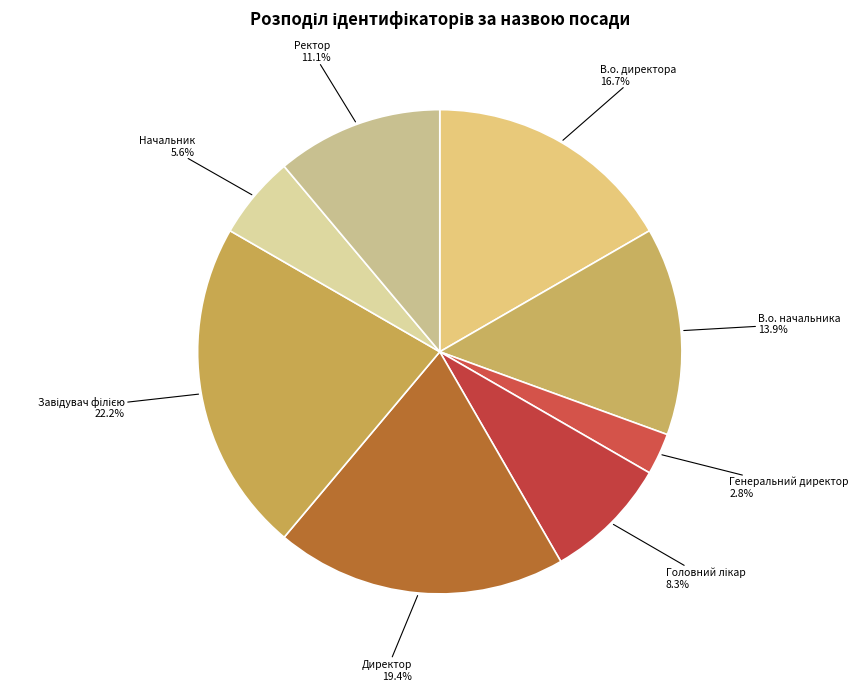

Which has a higher value, Генеральний директор or Ректор?

Ректор